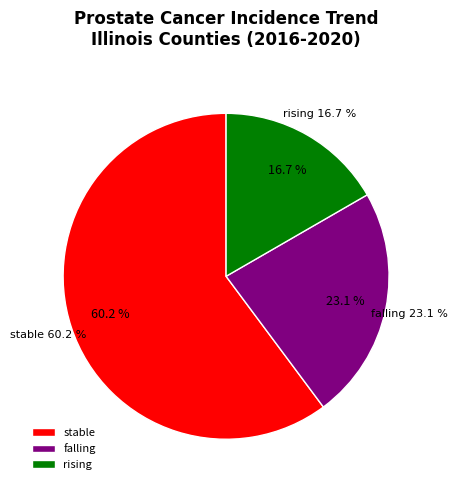

What is the majority slice?

stable